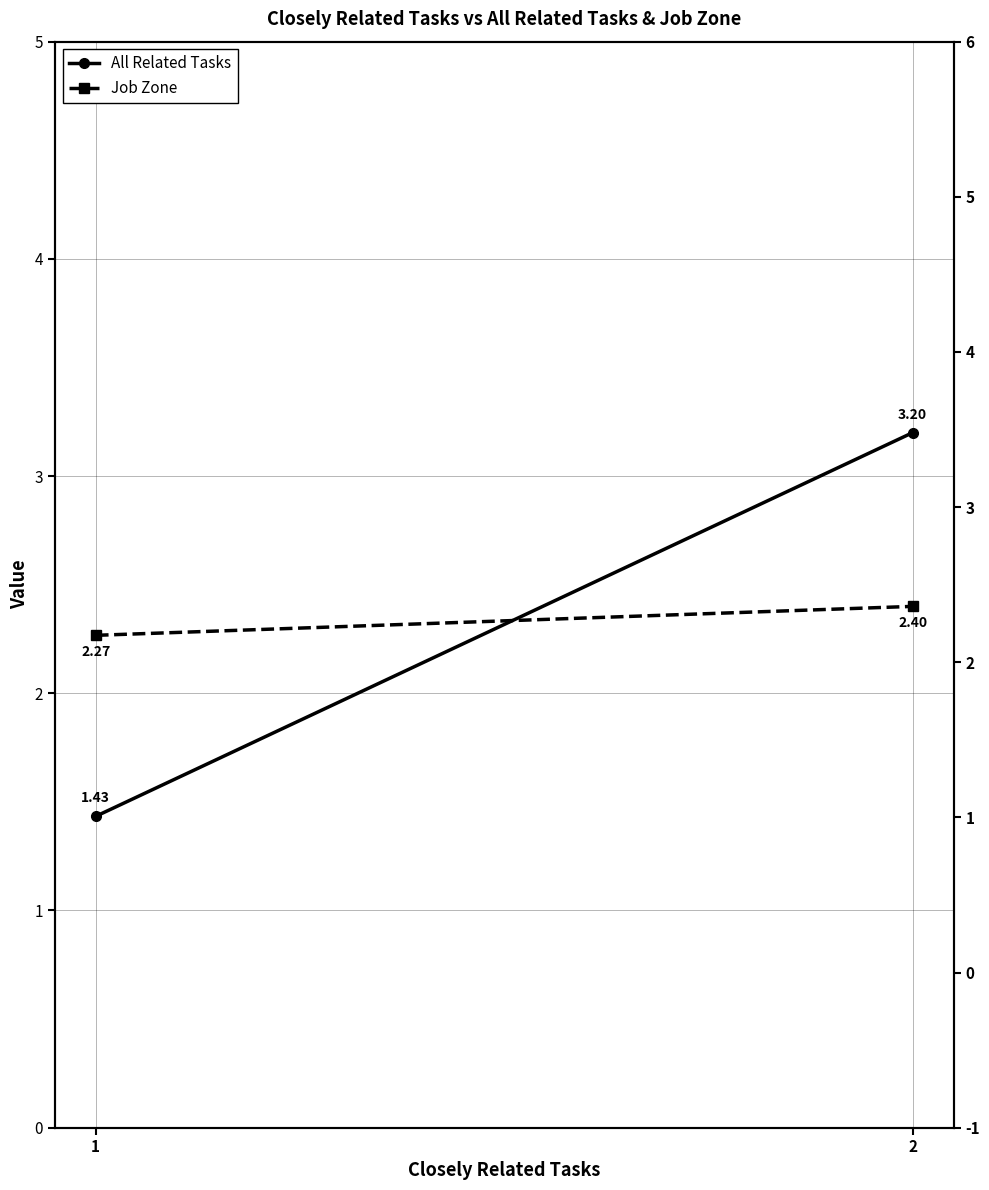

What is the total value across all series at 1?

3.7